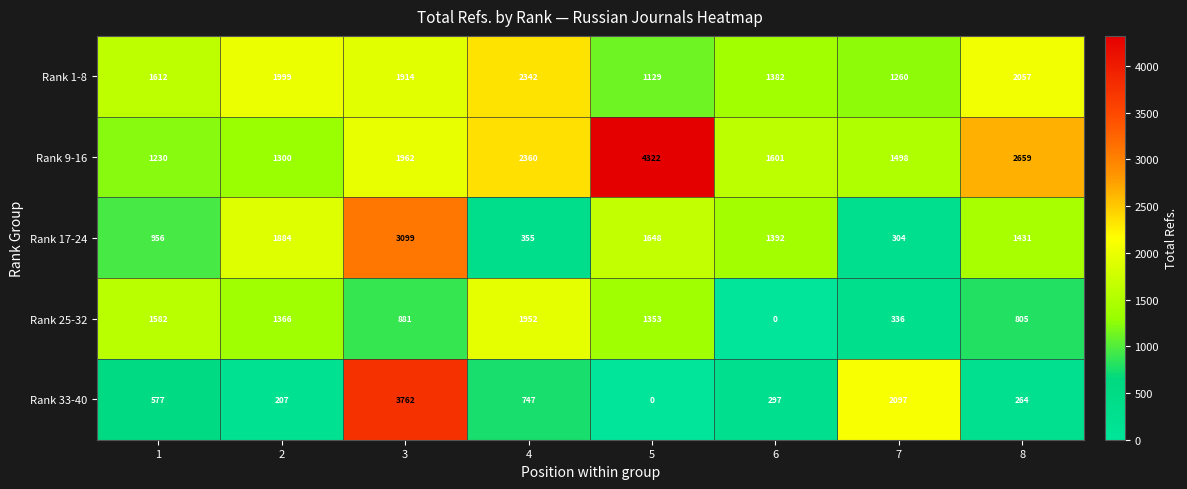

At which label does Rank 25-32 reach its peak?

4